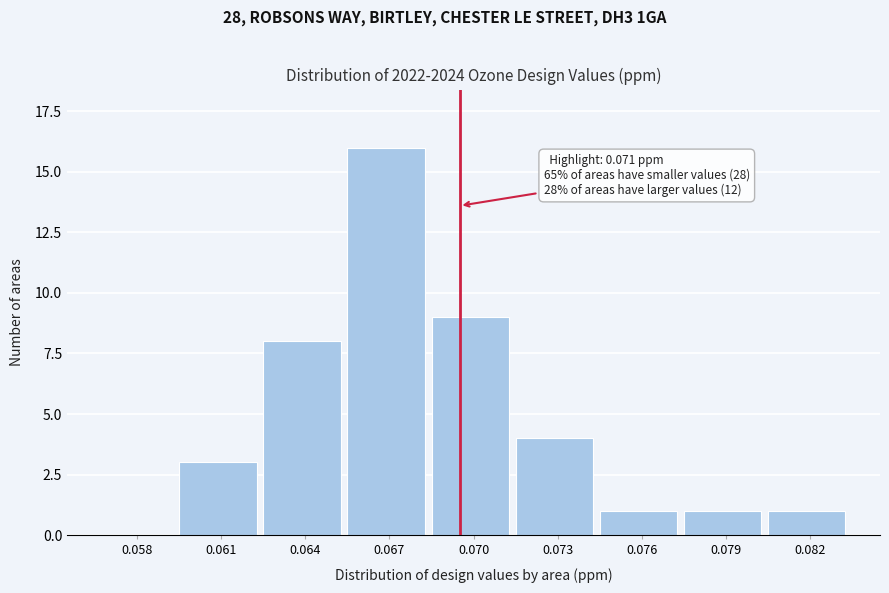

Reading left to right, what are all the values shown in this chart?

0.058=0	0.061=3	0.064=8	0.067=16	0.070=9	0.073=4	0.076=1	0.079=1	0.082=1